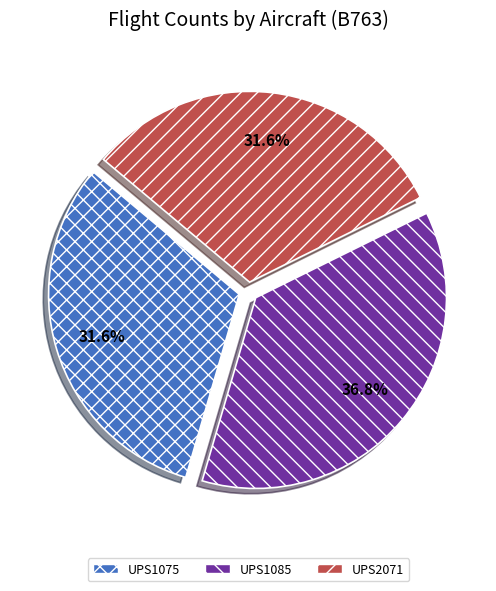

How many segments does this pie chart have?

3